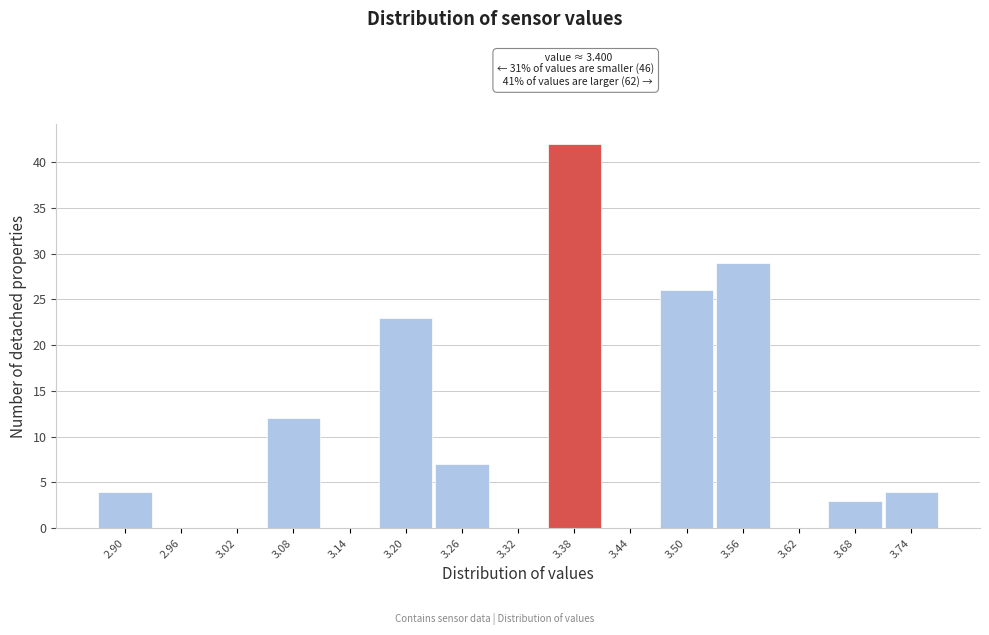

Reading left to right, list all the values displayed in this chart.

2.90=4	2.96=0	3.02=0	3.08=12	3.14=0	3.20=23	3.26=7	3.32=0	3.38=42	3.44=0	3.50=26	3.56=29	3.62=0	3.68=3	3.74=4